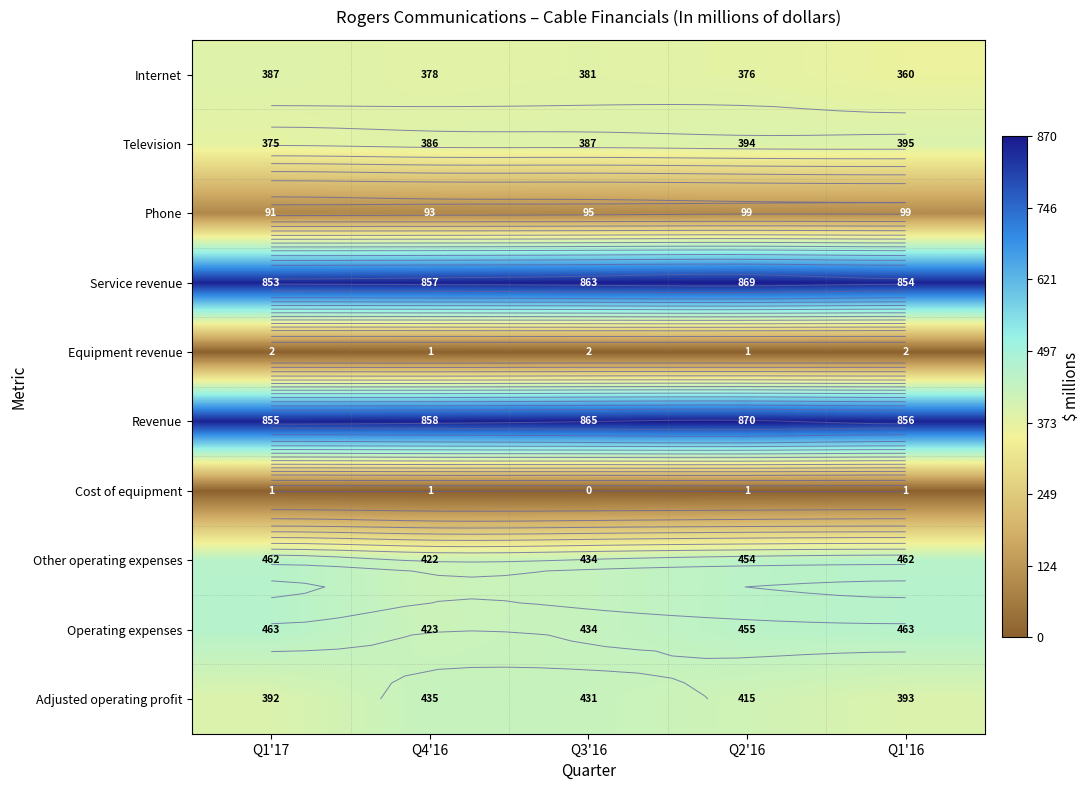

The value of Adjusted operating profit at Q1'17 is 514. True or false?

False